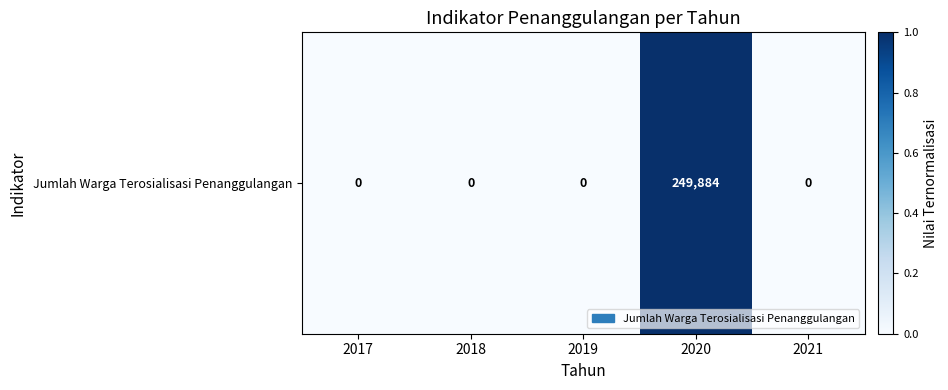

How many values are between 0 and 1?

5